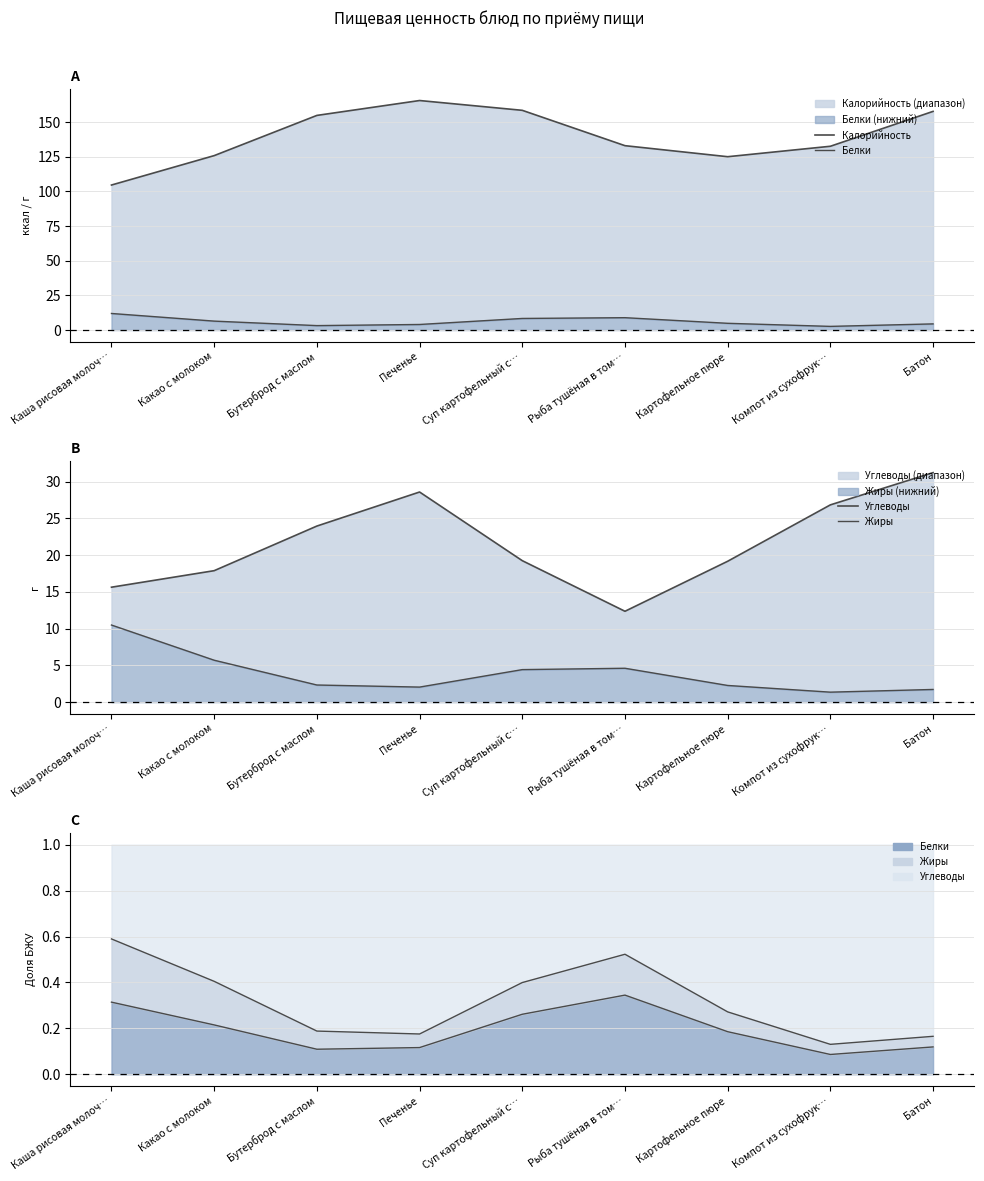

Which has a higher value, Компот из сухофрук… or Каша рисовая молоч…?

Компот из сухофрук…